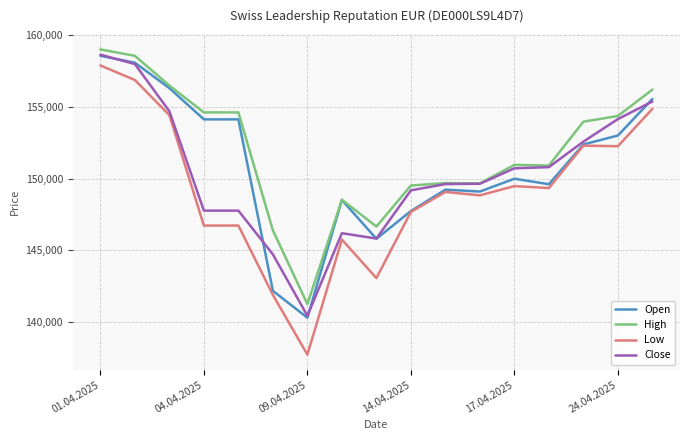

How many values in the Low series are below 149071?

8